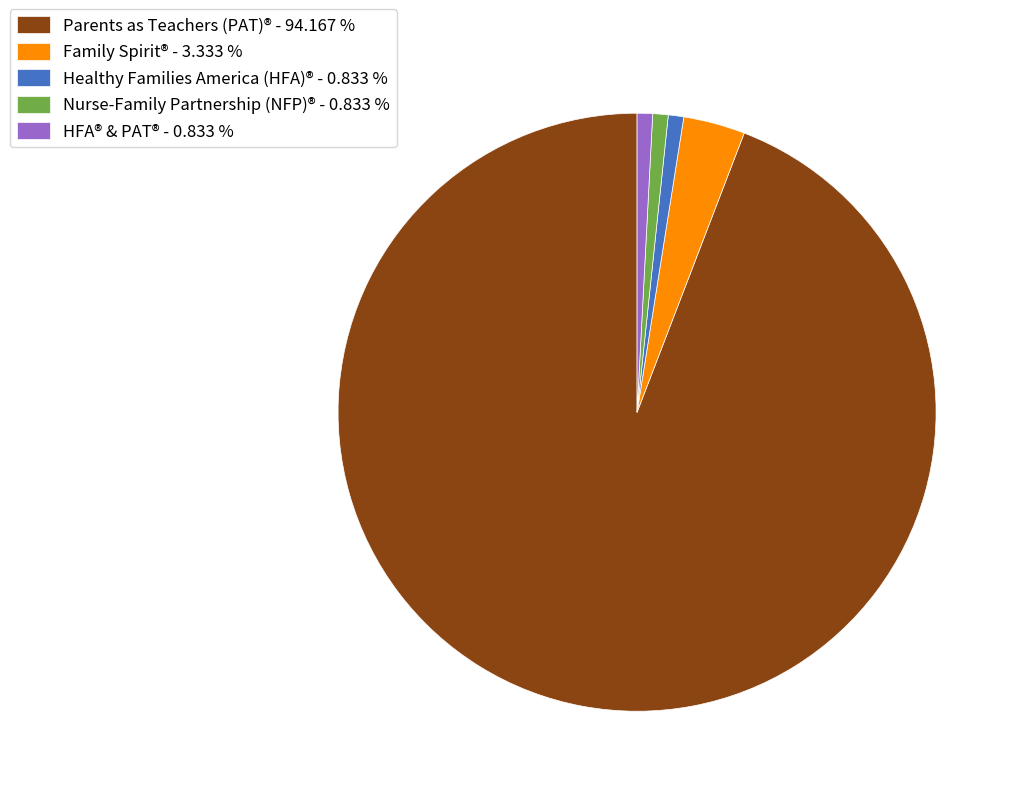

Is HFA® & PAT® - 0.833 % the majority of the pie?

No